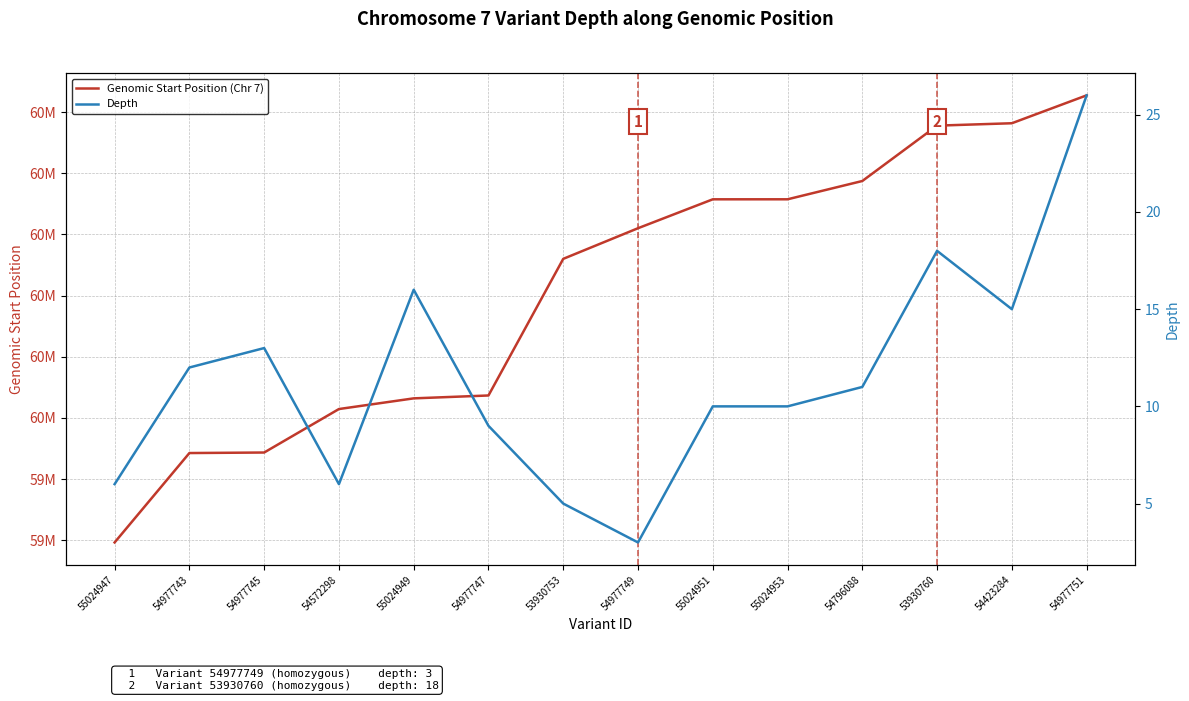

True or false: Depth and Genomic Start Position (Chr 7) intersect in this chart.

False